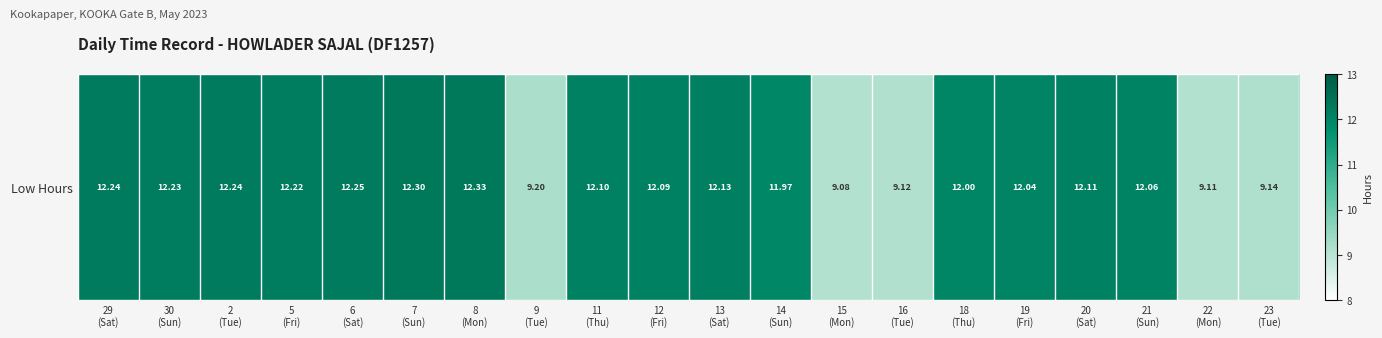

Which category has the highest value across all series?

8
(Mon)